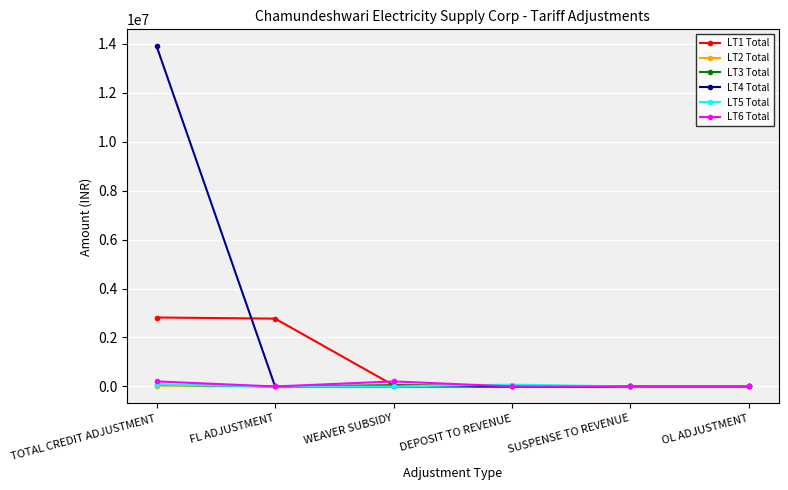

What is the label of the 5th point from the left?

SUSPENSE TO REVENUE